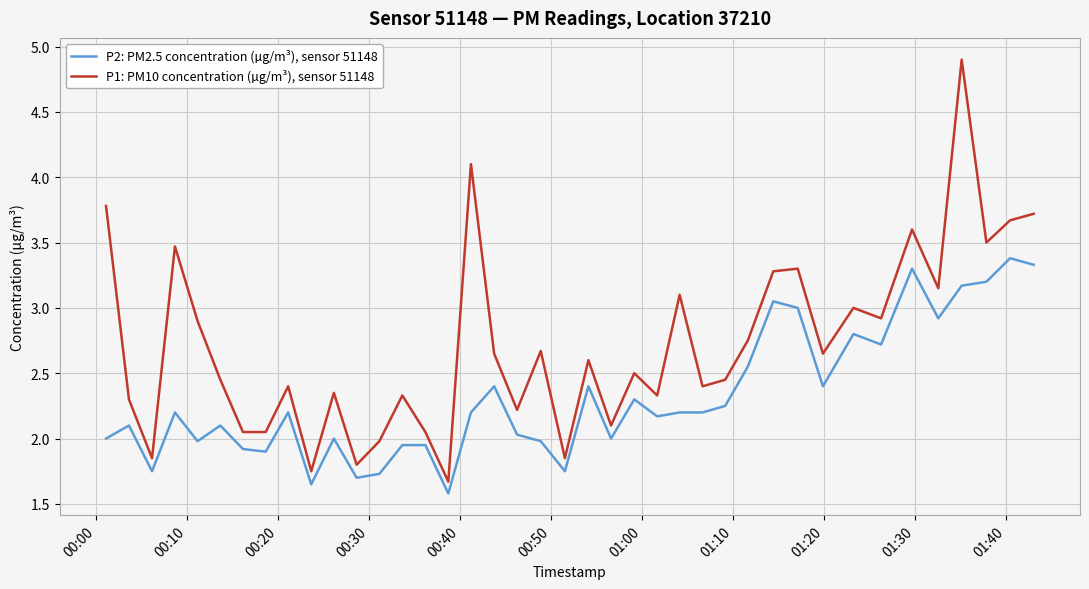

True or false: P2: PM2.5 concentration (µg/m³), sensor 51148 and P1: PM10 concentration (µg/m³), sensor 51148 cross at least once.

False